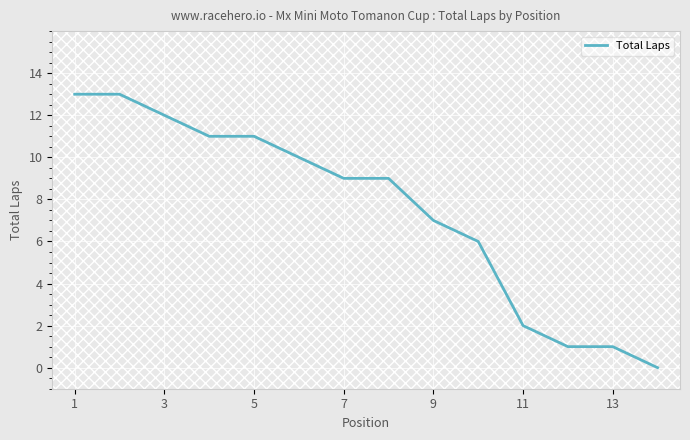

How many lines are shown in the chart?

1